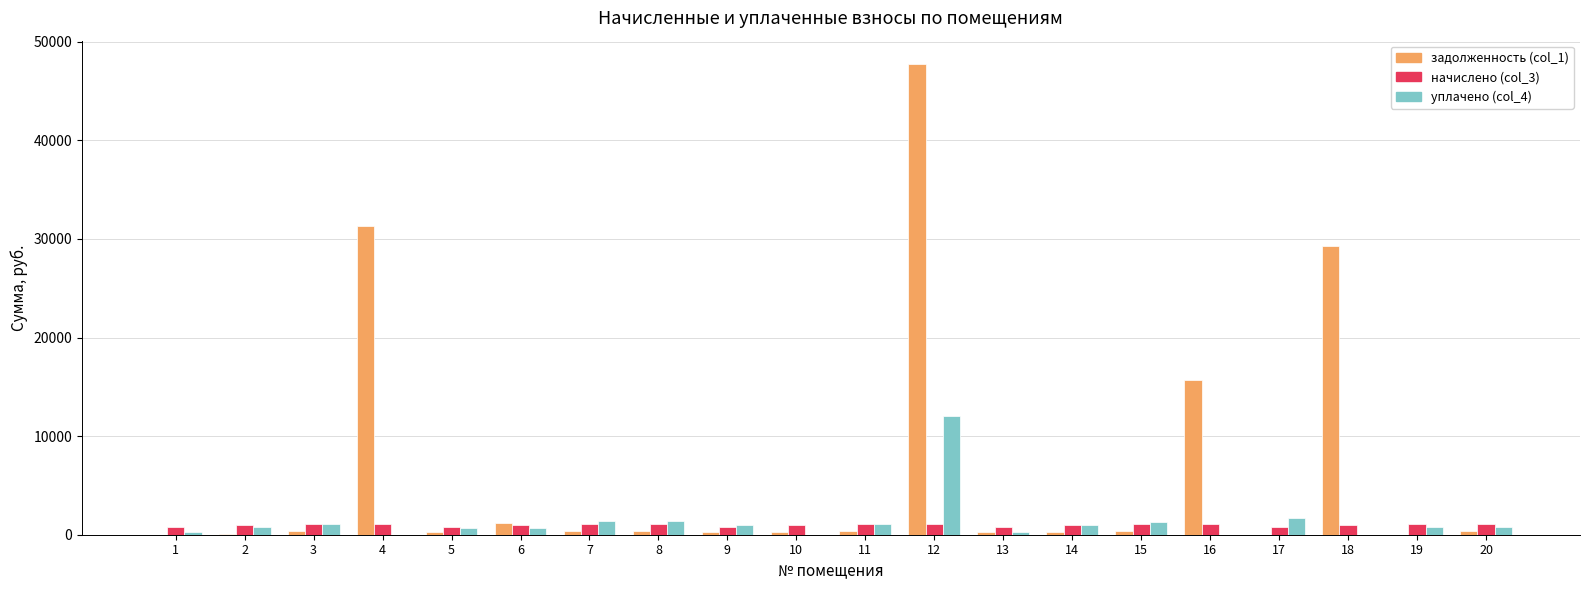

Which series has the largest total across all categories?

задолженность (col_1)